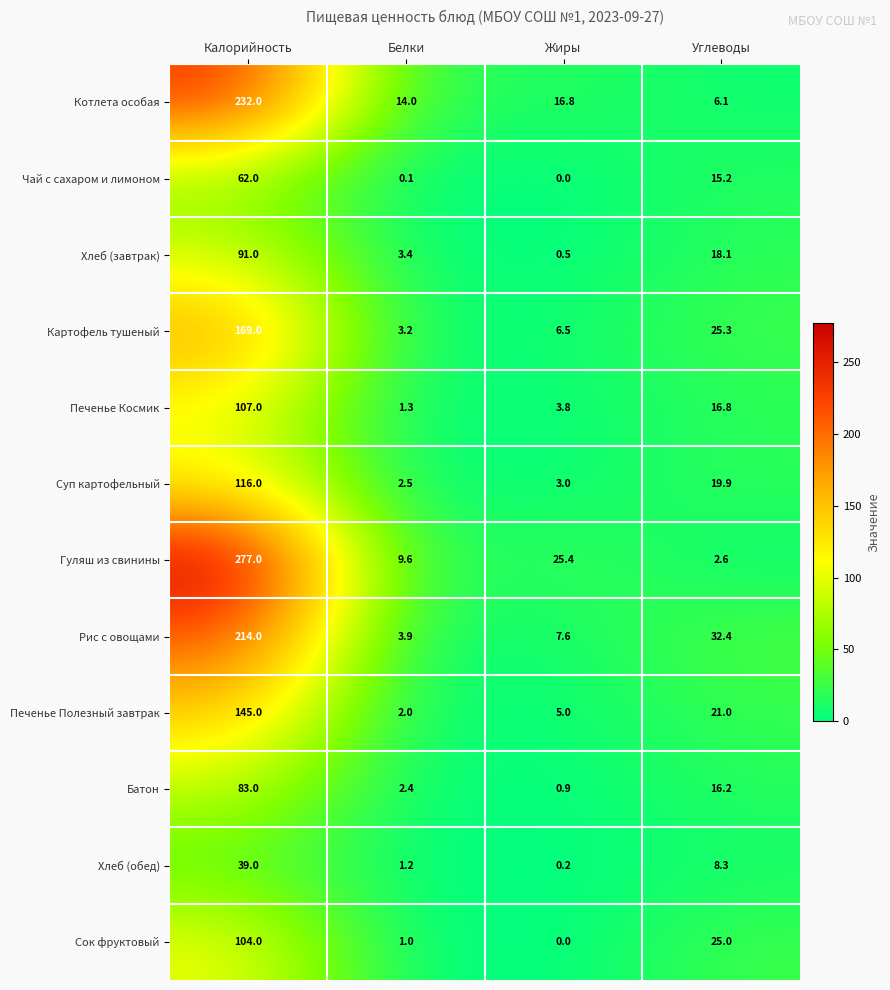

Which category has the lowest value in the Рис с овощами series?

Белки